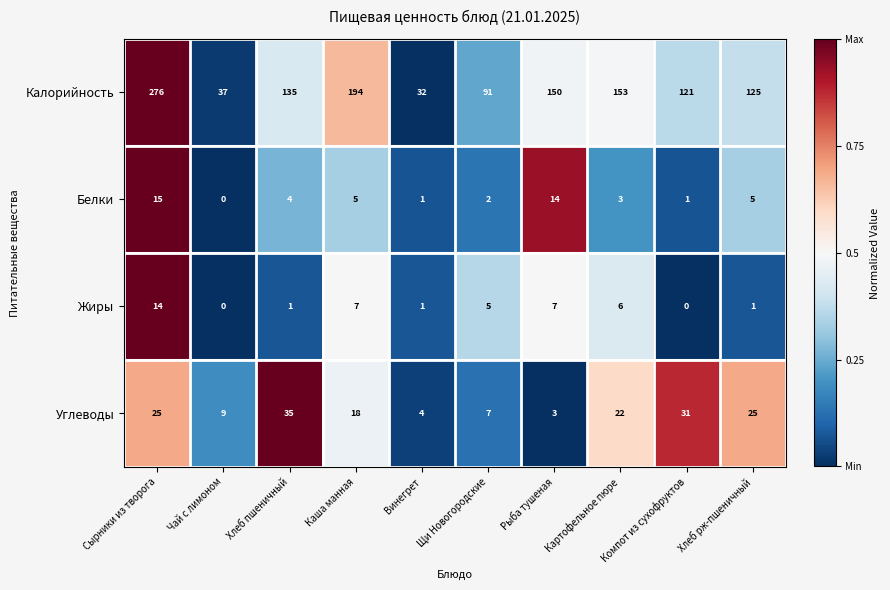

What is the highest value of the Жиры series?

14